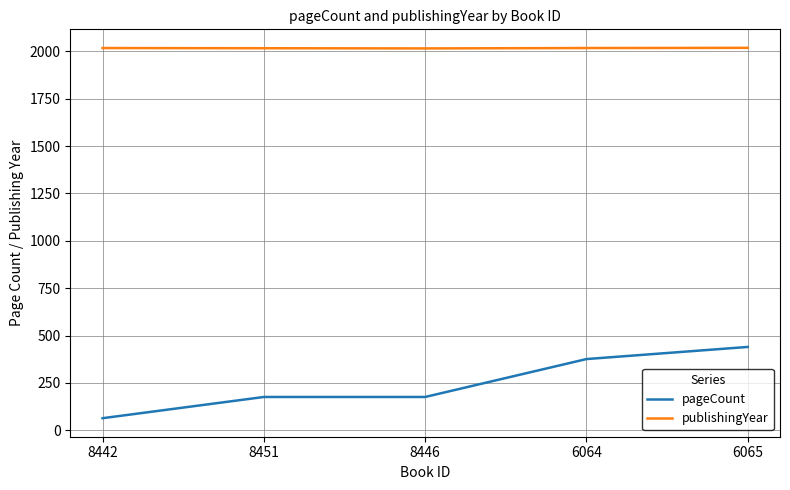

At which category is the sum across all series the highest?

6065